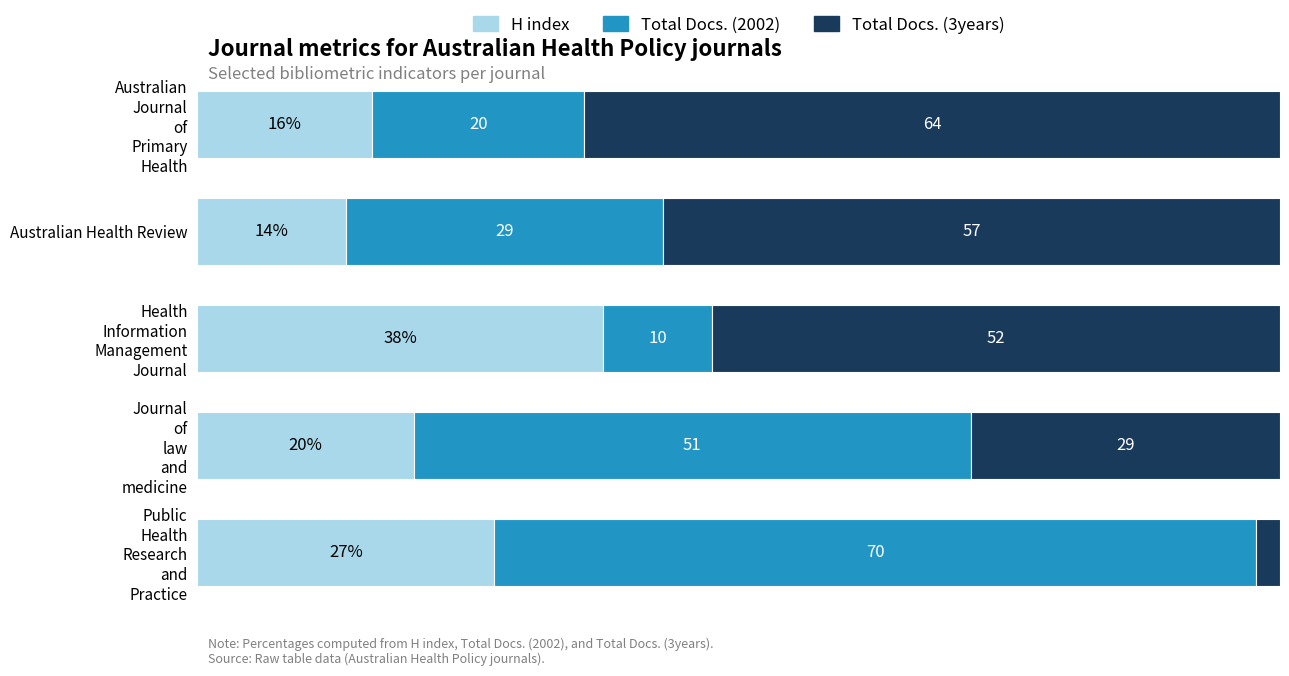

What is the average value of the H index series?

23.0